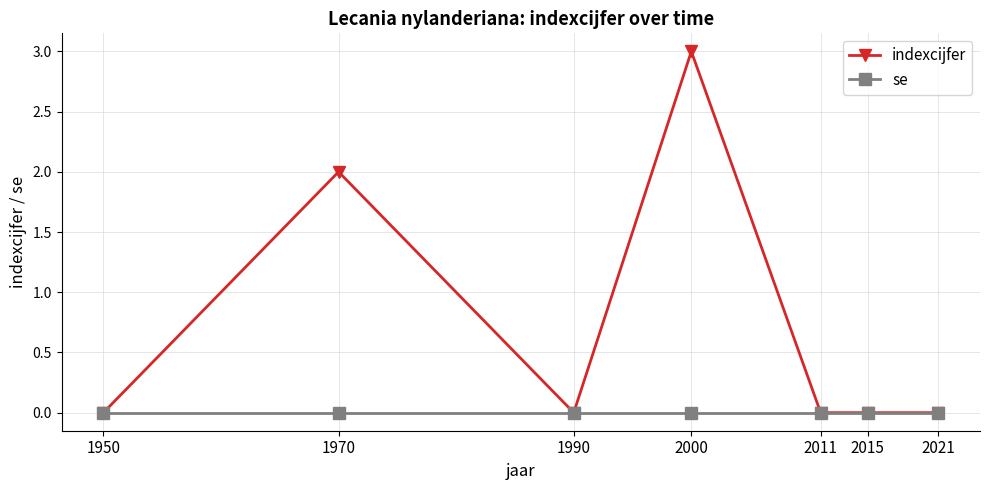

Reading left to right, extract all data points from this chart.

indexcijfer: 1950=0	1970=2	1990=0	2000=3	2011=0	2015=0	2021=0
se: 1950=0	1970=0	1990=0	2000=0	2011=0	2015=0	2021=0